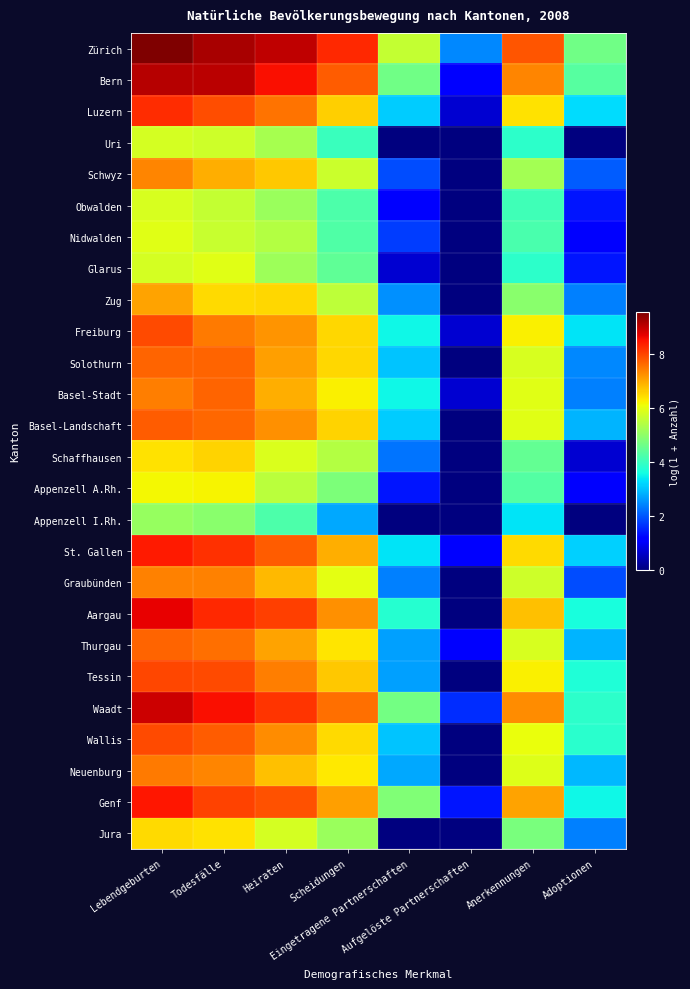

At how many categories does at least one series exceed 3?

7